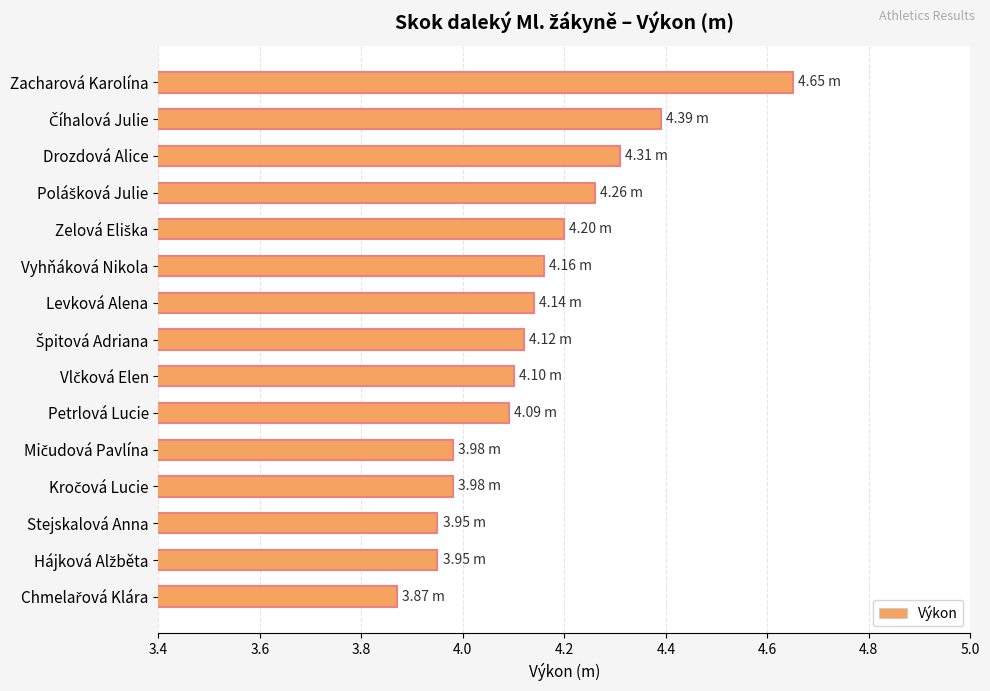

How many distinct data groups are displayed?

1